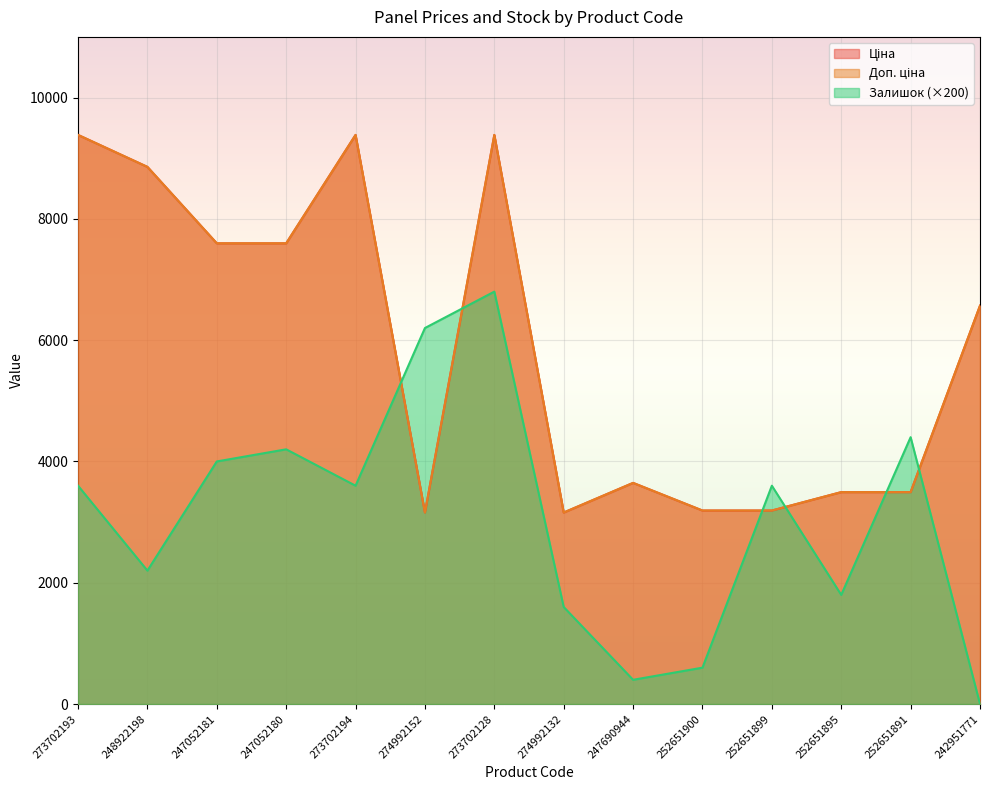

How many interior local valleys does the Доп. ціна series have?

2